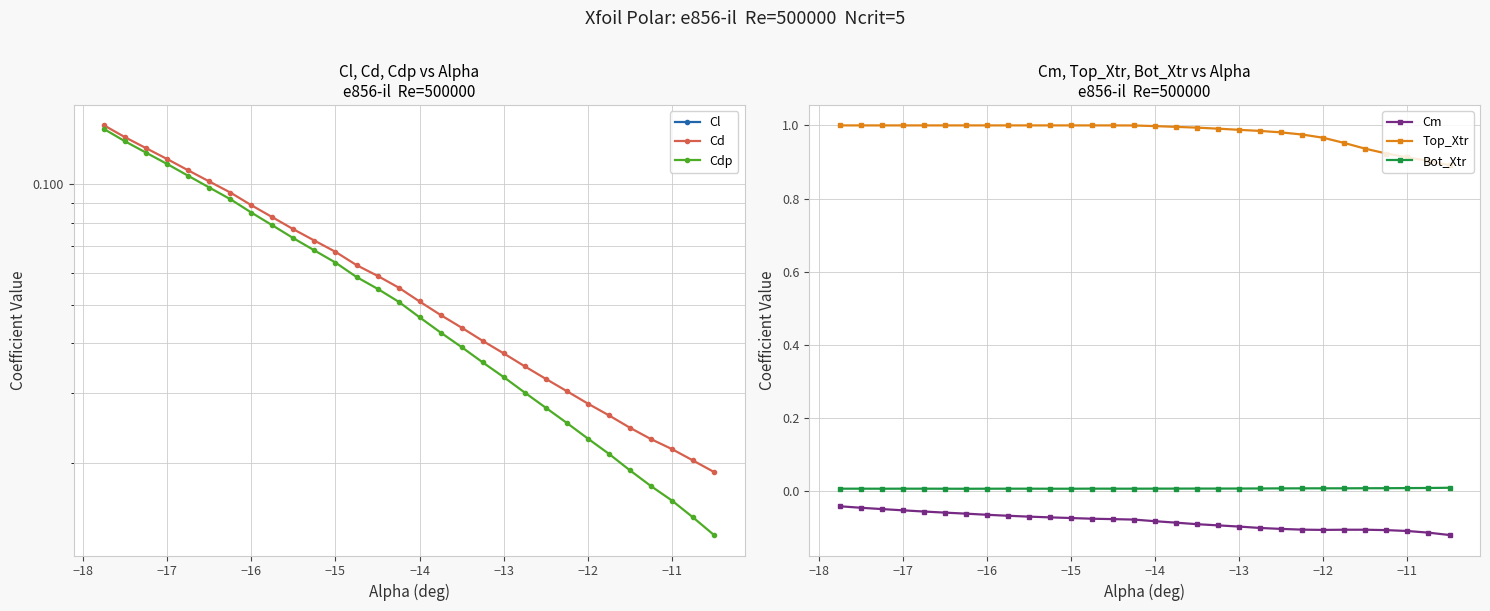

True or false: Top_Xtr and Bot_Xtr intersect in this chart.

False